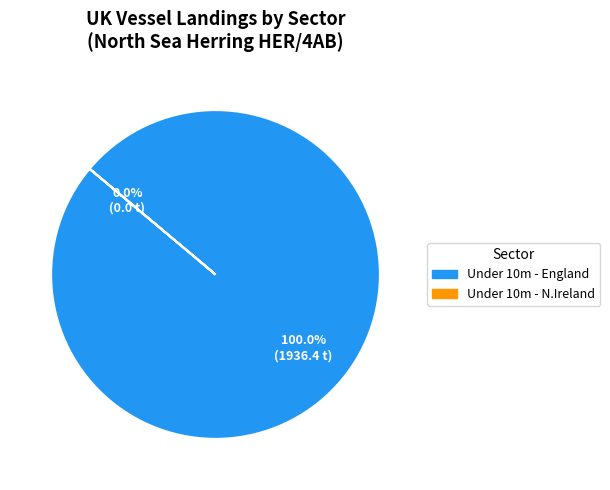

Which slice is the largest?

Under 10m - England